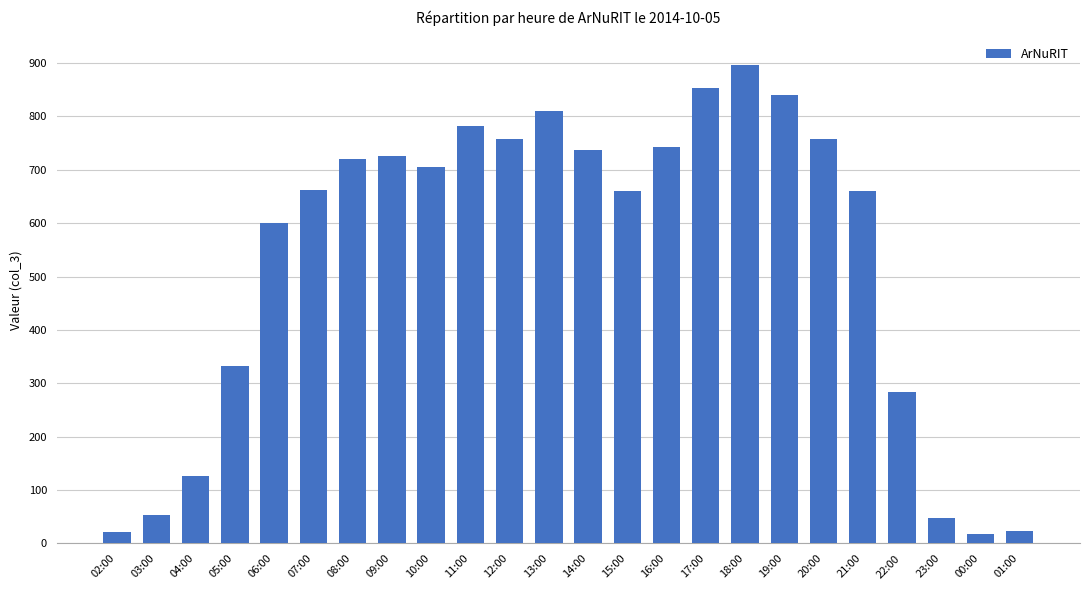

What is the difference between the maximum and minimum values?

878